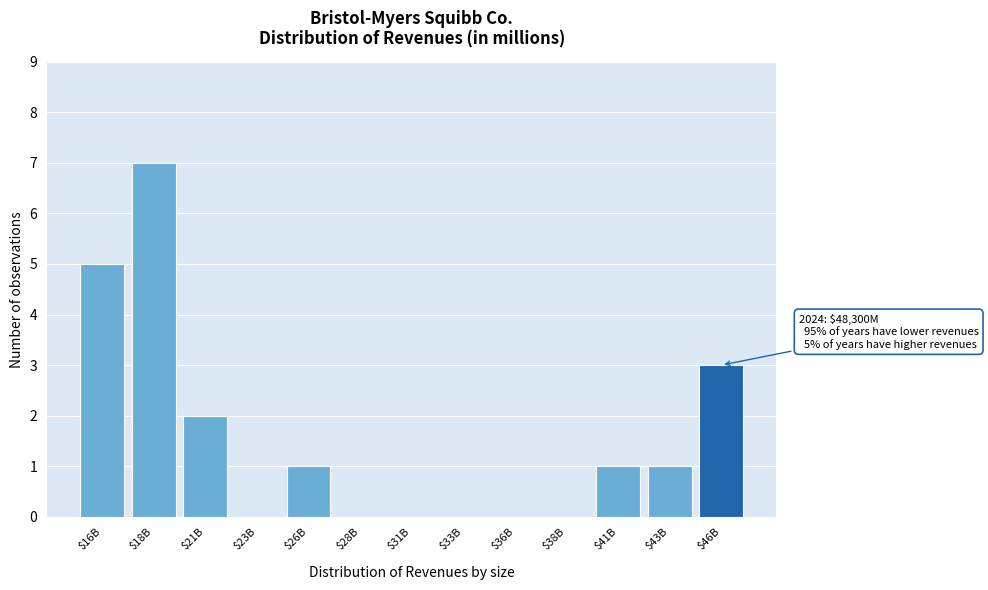

What is the approximate value at $18B?

7